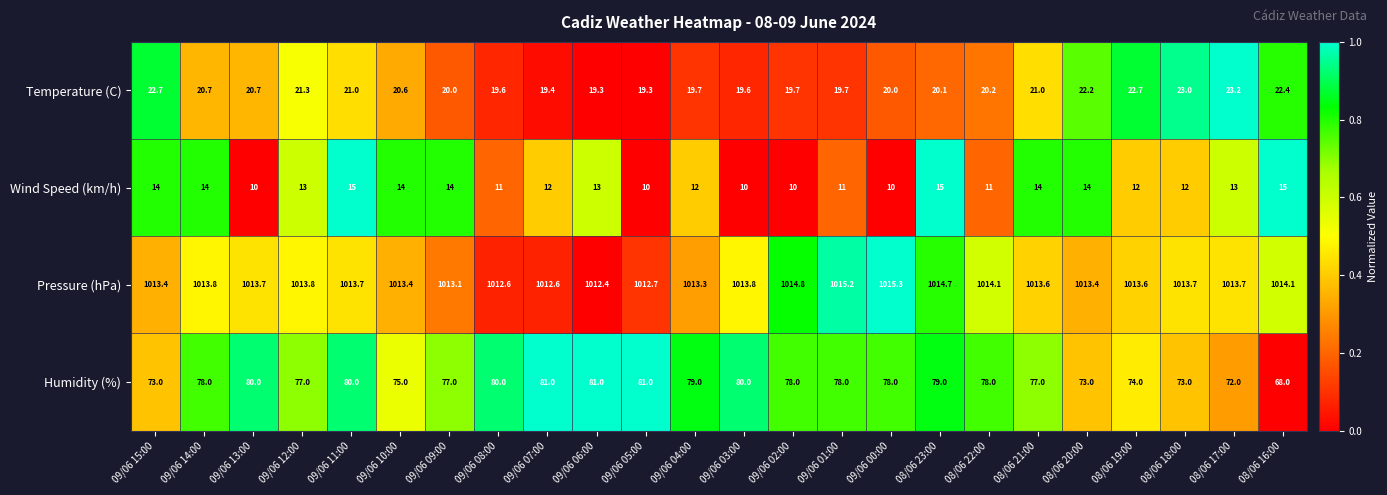

What is the difference between the highest and lowest values at 09/06 15:00?

999.4